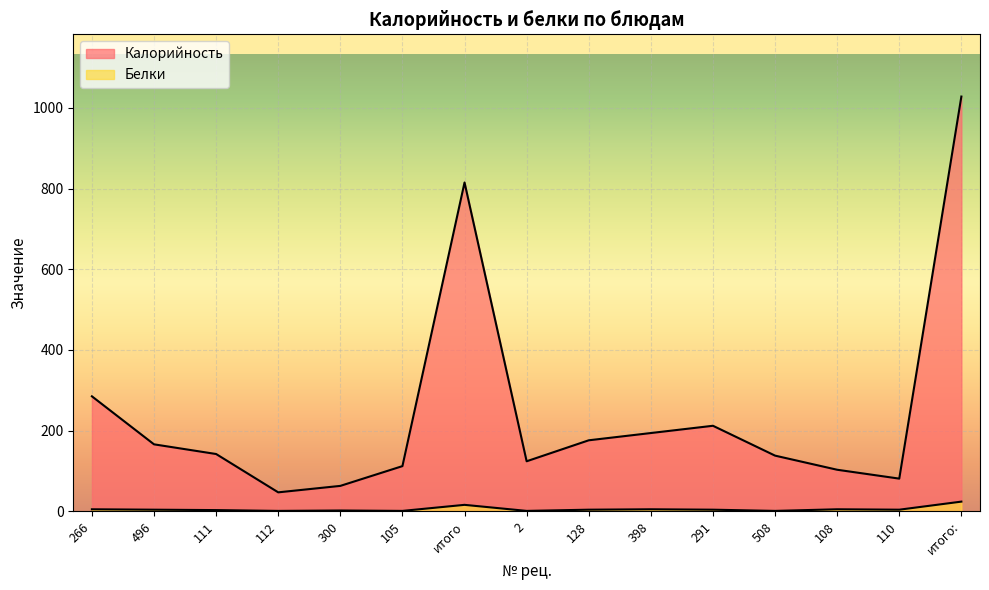

What is the value of the Калорийность point at the 15th from the left?

1028